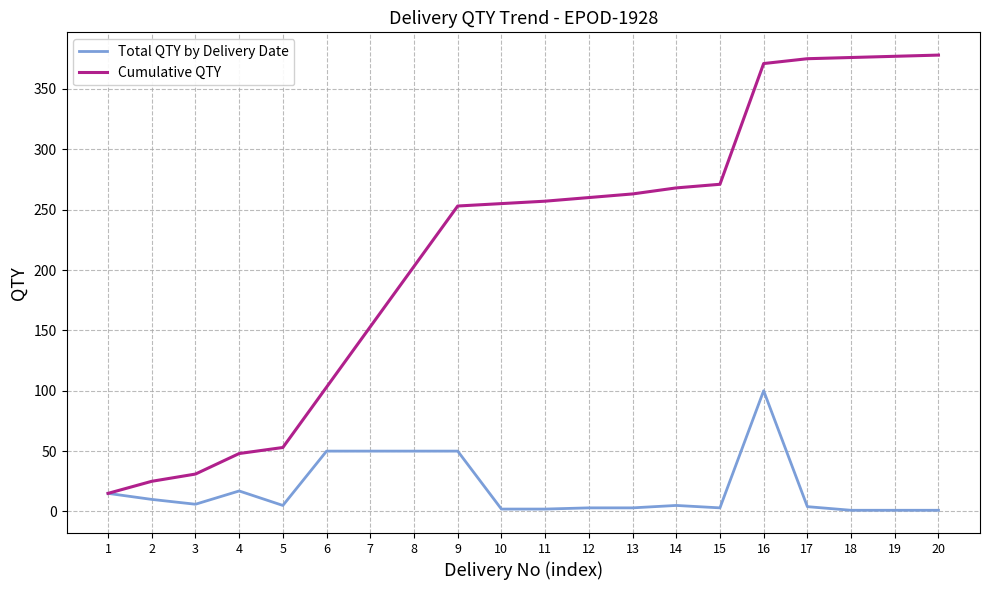

At which label is Cumulative QTY closest to 196?

8